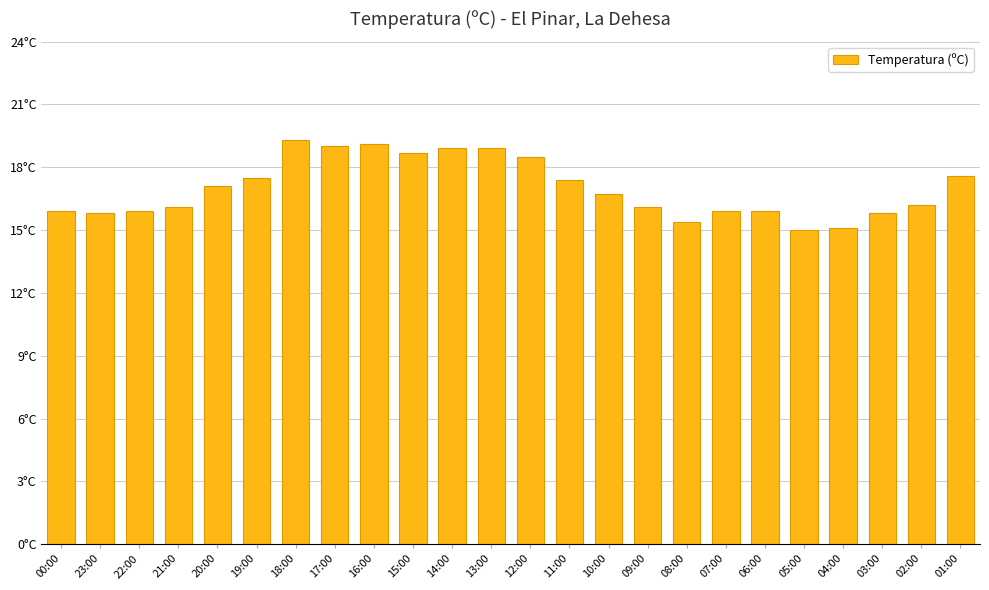

What is the label of the 9th bar from the left?

16:00